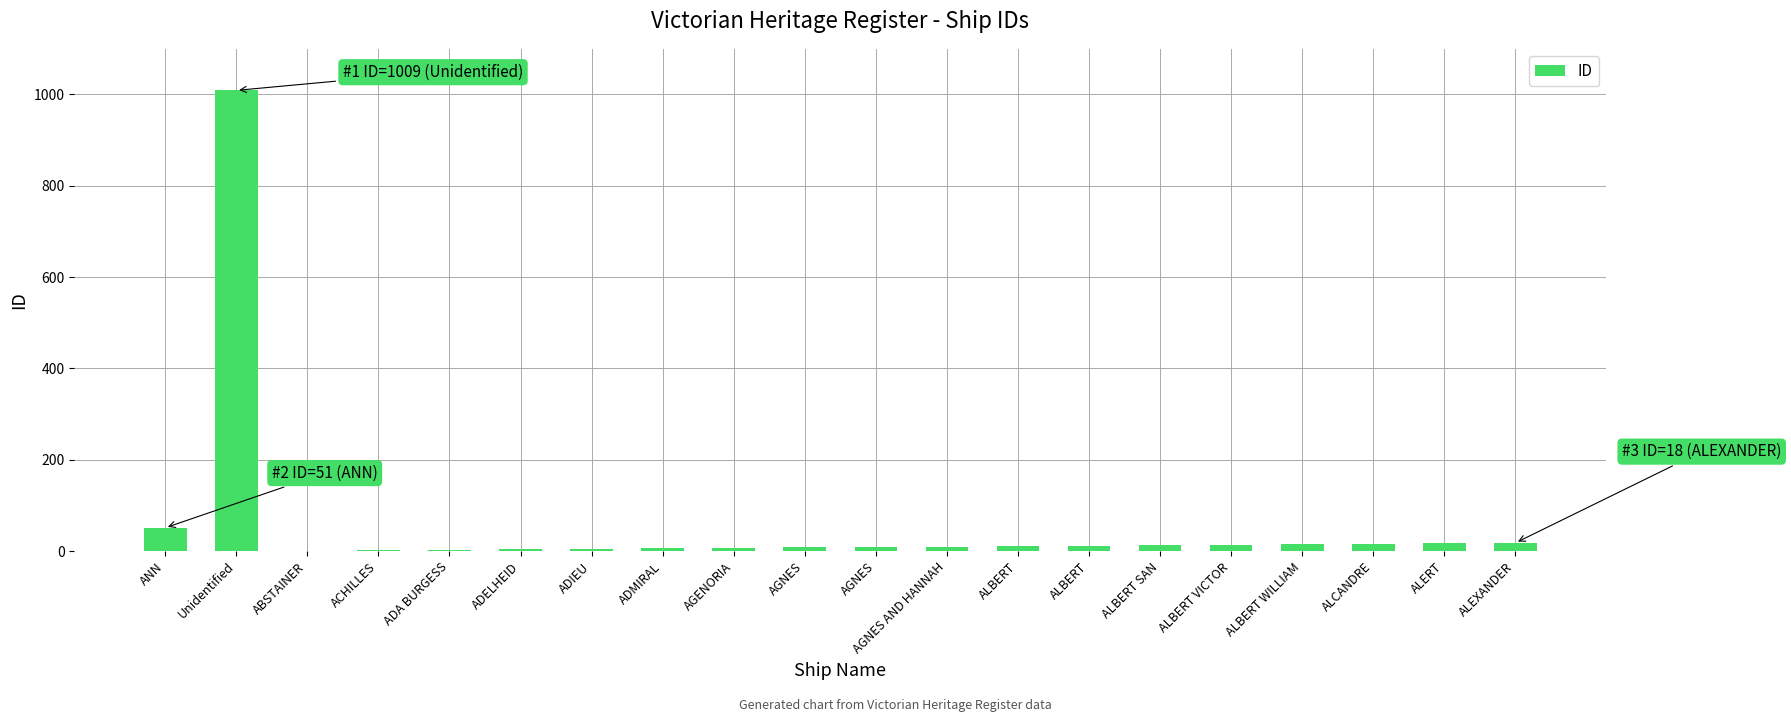

Approximately how many times larger is the value at ALBERT WILLIAM compared to ALBERT?

1.4